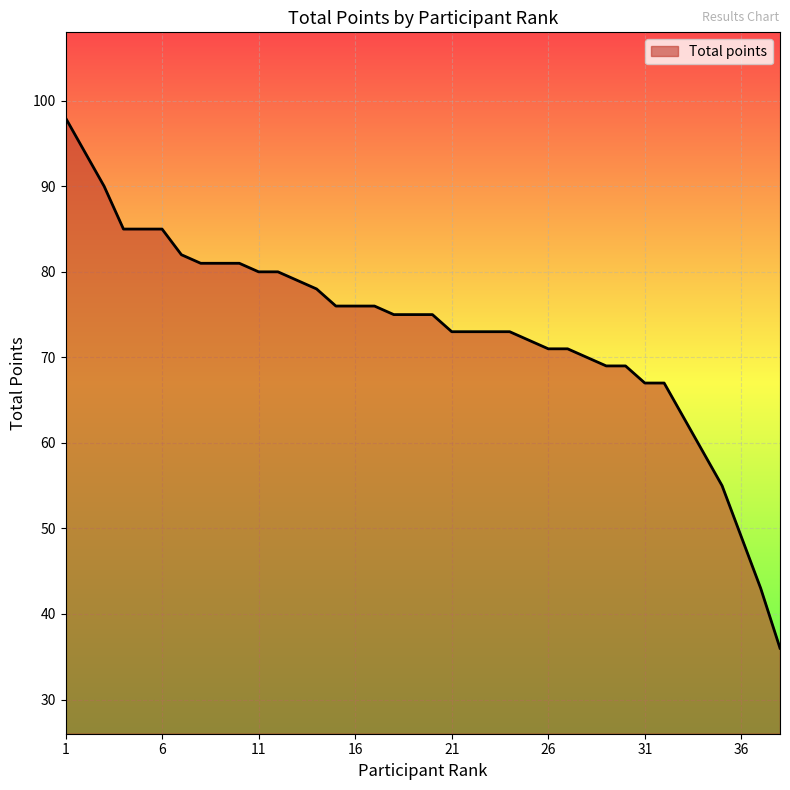

What is the maximum value shown in the chart?

98